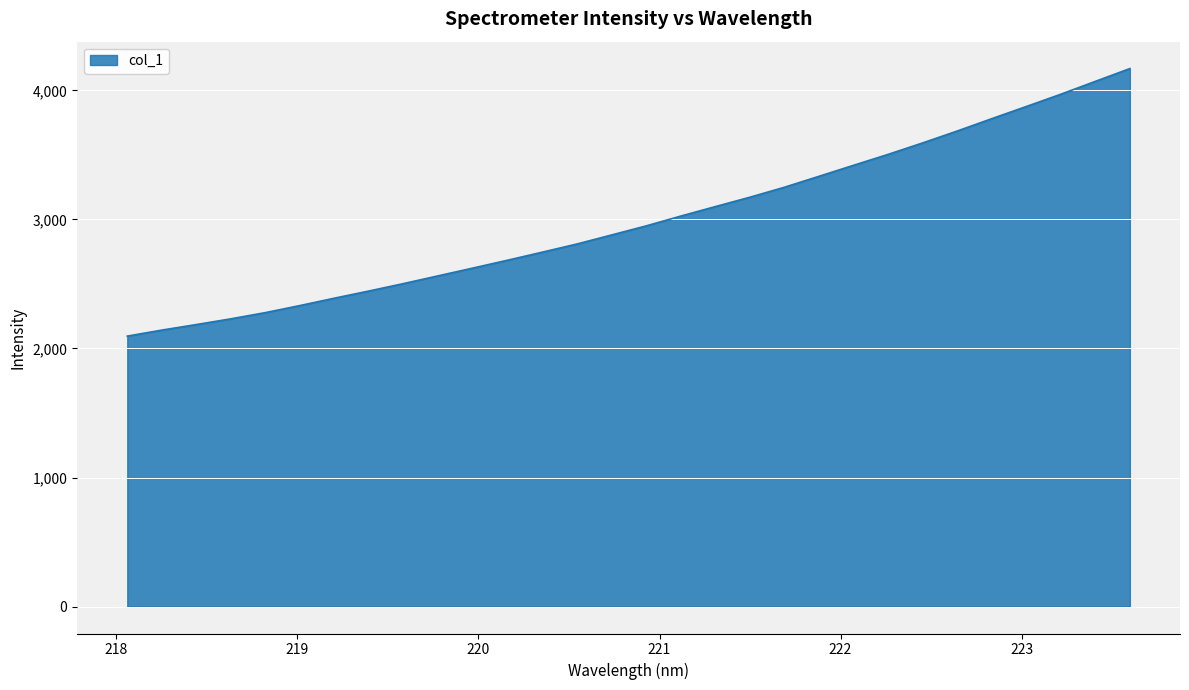

What is the greatest value displayed?

4168.6